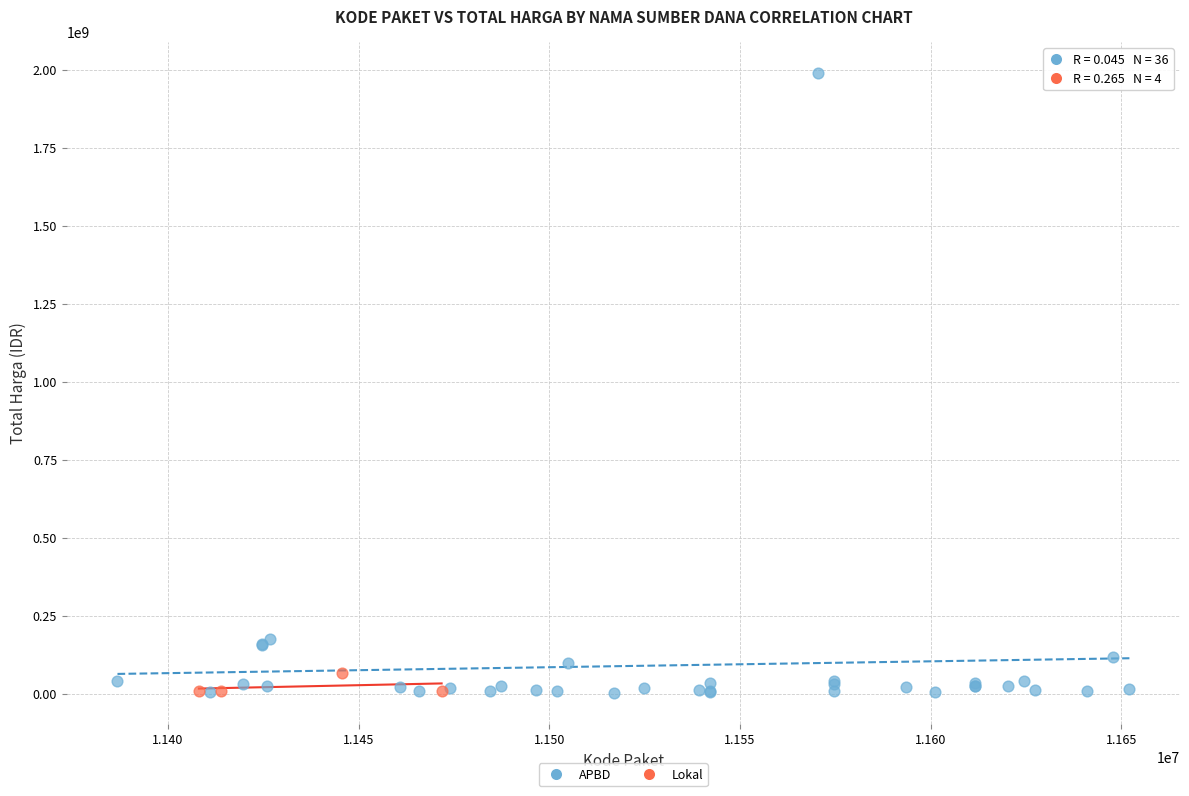

Which series reaches the maximum Y coordinate?

APBD